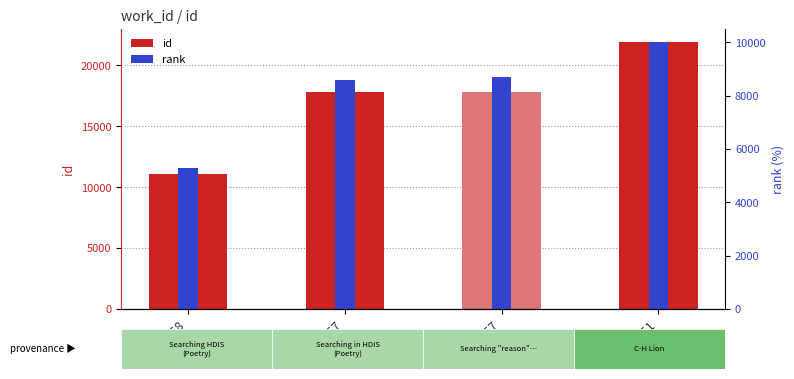

At which label does id first exceed 17819?

7551